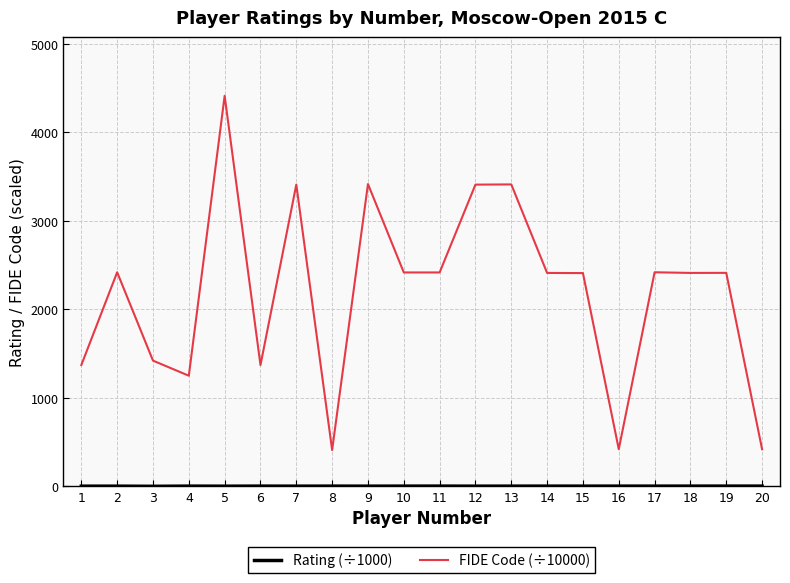

Which series has the widest spread of values?

FIDE Code (÷10000)